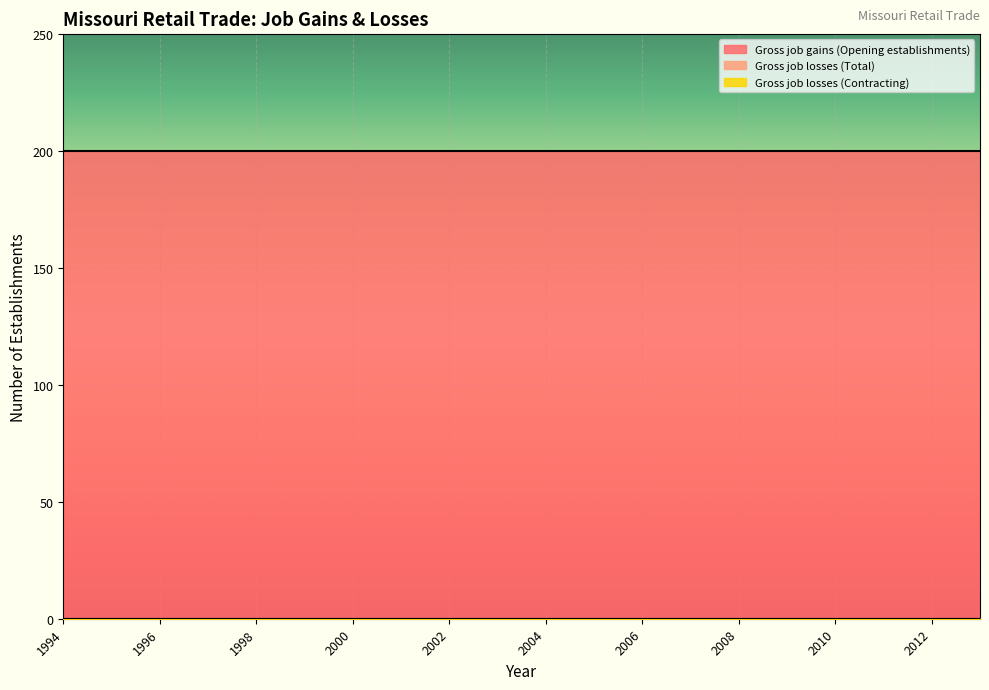

Is the value of Gross job gains (Opening establishments) at 2002 greater than the value of Gross job losses (Total) at 2009?

Yes